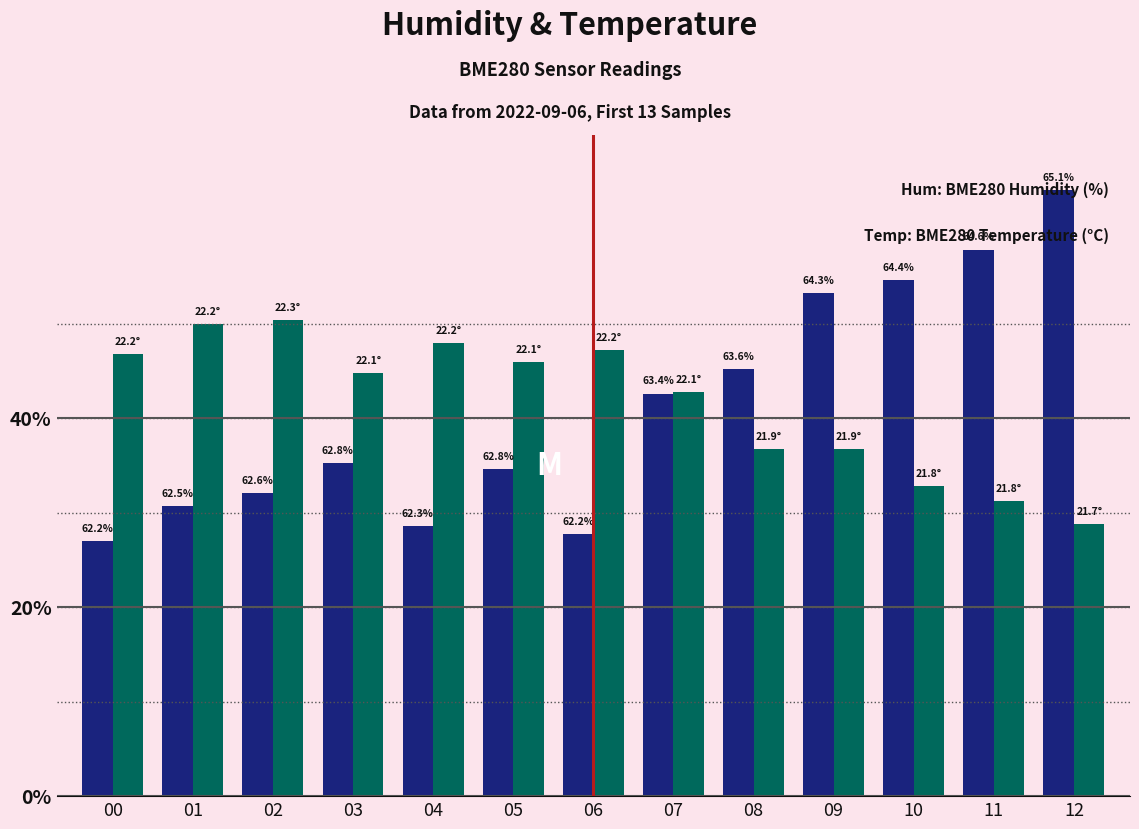

How many bars are there in total?

26